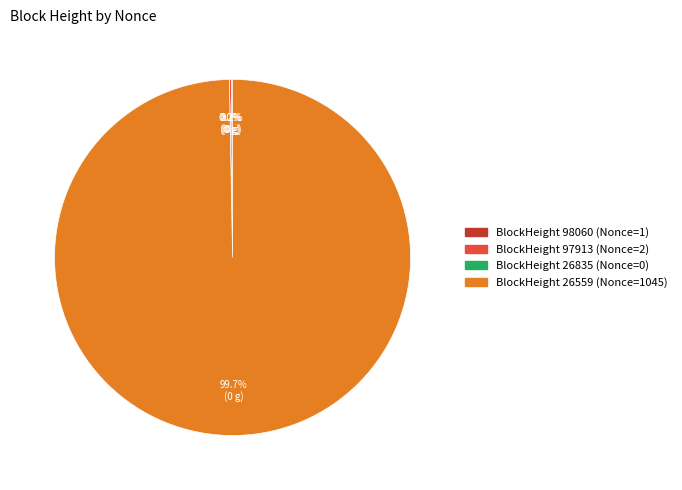

True or false: 26559 accounts for 92% of the total.

False